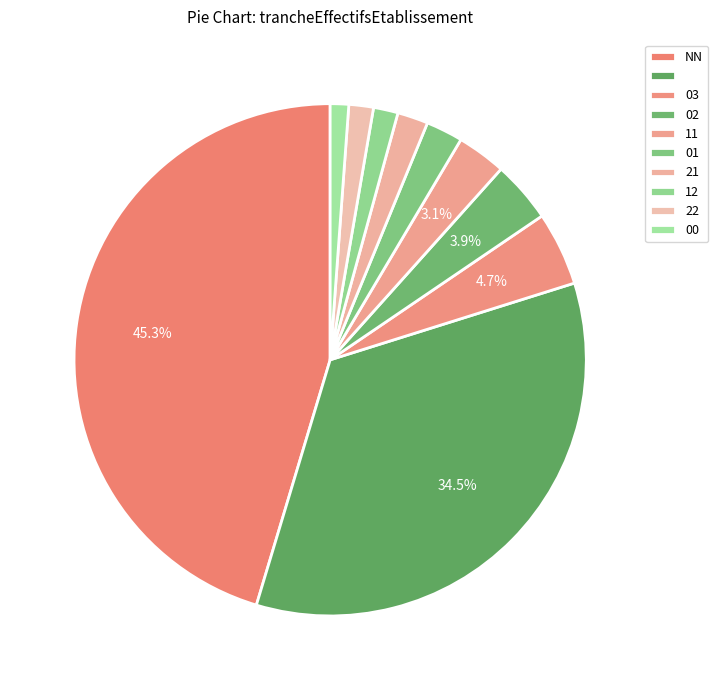

How many slices are in this pie chart?

10